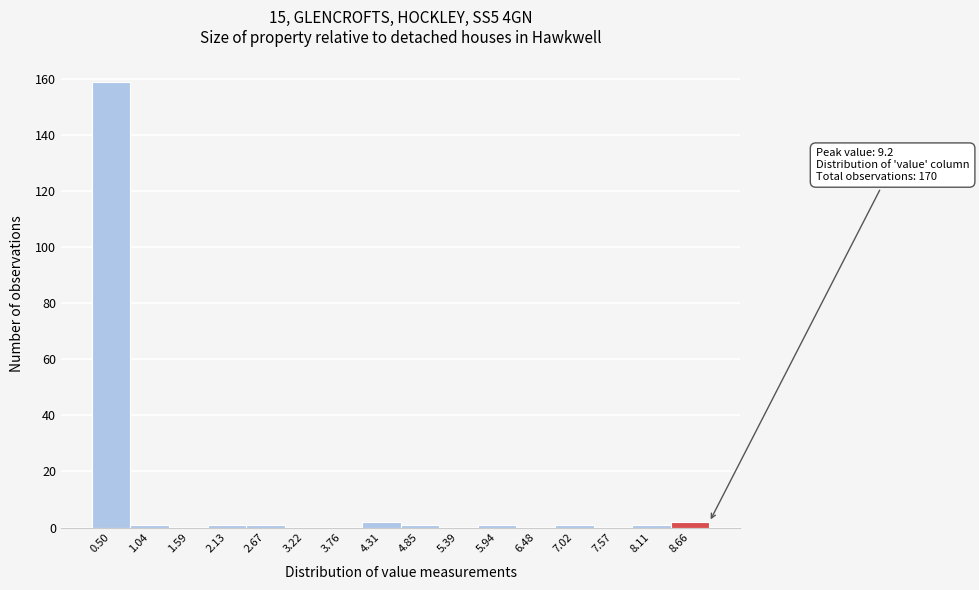

Reading right to left, list all the values displayed in this chart.

8.66=2	8.11=1	7.57=0	7.02=1	6.48=0	5.94=1	5.39=0	4.85=1	4.31=2	3.76=0	3.22=0	2.67=1	2.13=1	1.59=0	1.04=1	0.50=159